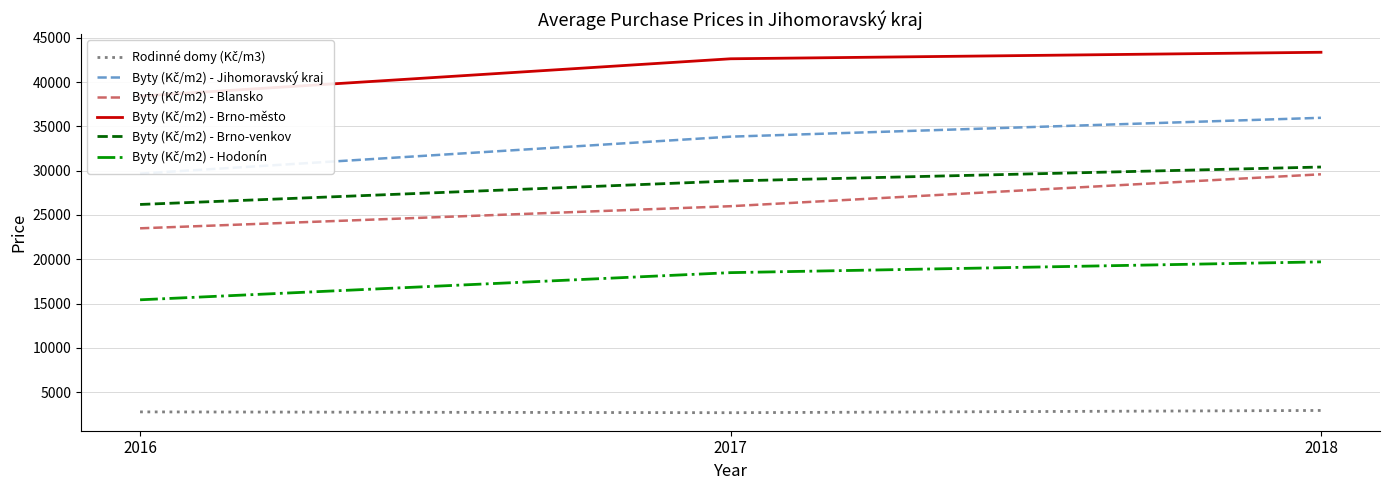

The value of Byty (Kč/m2) - Brno-venkov at 2016 is 17333. True or false?

False